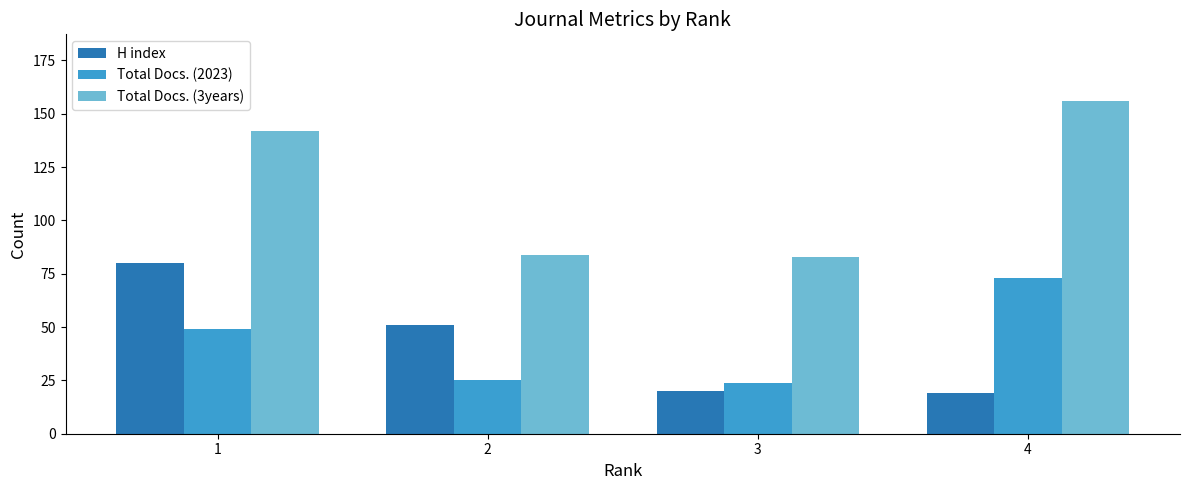

How many values in the Total Docs. (3years) series are below 142?

2